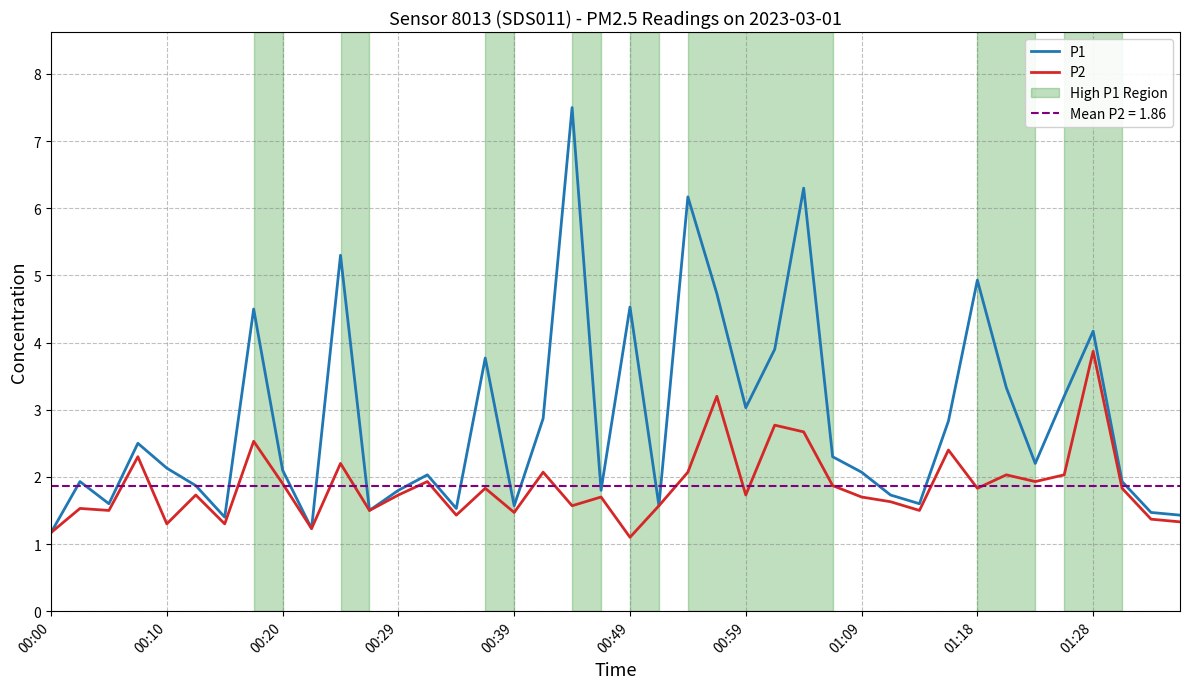

At which category is the sum across all series the highest?

18